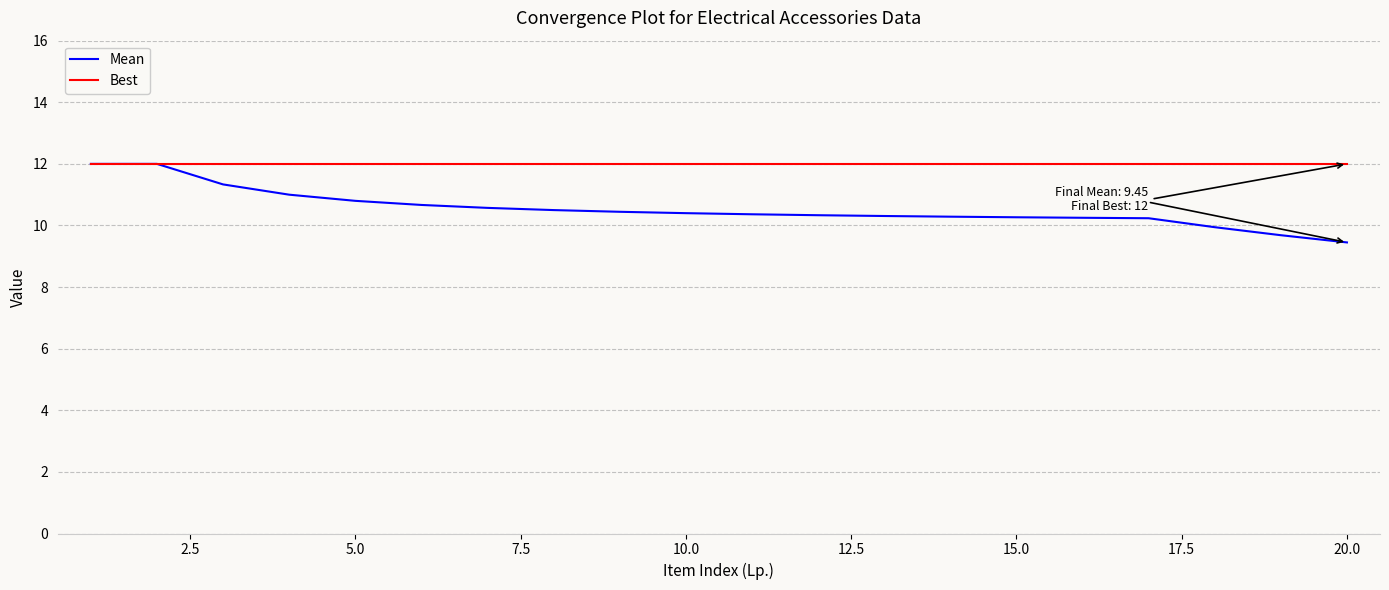

Rank the series by their average value, from highest to lowest.

Best, Mean